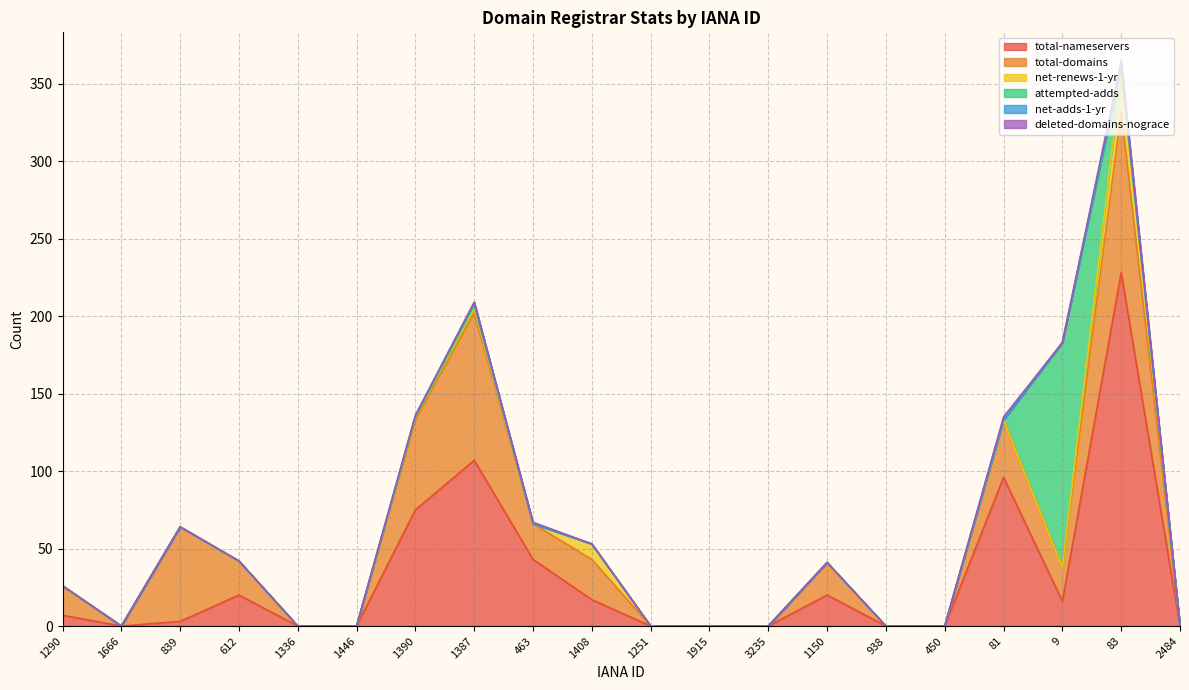

True or false: total-domains and net-renews-1-yr intersect in this chart.

False